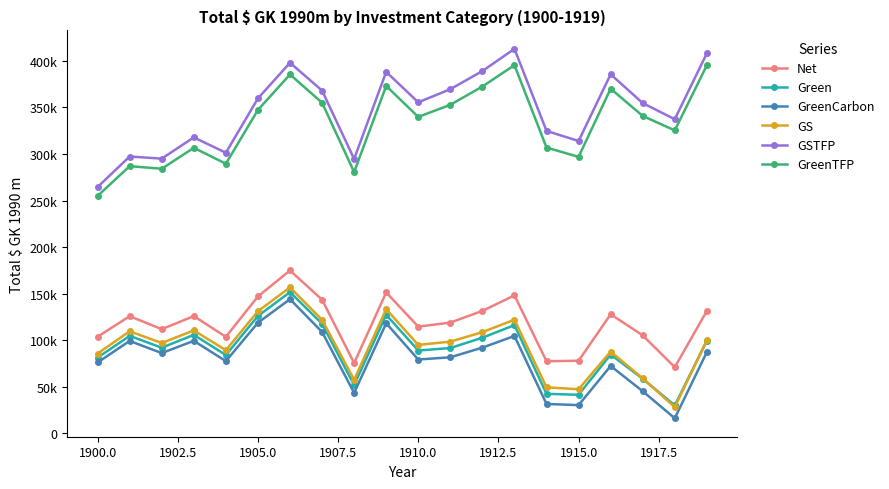

Reading left to right, what are all the values shown in this chart?

Net: 103729.0	125778.7	111828.1	125847.6	103612.5	147012.0	174876.0	143518.8	75424.1	151270.5	114544.6	118927.6	131473.0	148141.3	77360.6	77901.4	127834.0	105172.6	70952.9	131384.9
Green: 81240.8	104645.3	91869.2	105738.6	84040.2	125987.1	151633.6	117644.7	51765.7	127219.7	88893.4	91583.6	102634.0	116182.6	42356.7	41337.4	84588.2	58575.2	29881.4	99386.8
GreenCarbon: 76051.8	99187.4	86141.3	99295.7	77473.0	118778.2	144057.3	108844.0	43383.1	118212.5	79231.5	81617.0	92027.3	104519.4	31487.1	30226.9	72290.2	45157.8	16124.8	87187.3
GS: 85616.7	109564.8	96979.8	110510.2	89255.5	131142.0	156705.4	121875.1	57458.2	133314.0	94927.6	98404.6	108634.7	121987.7	49353.0	47276.3	87741.8	58955.8	28091.9	99985.6
GSTFP: 264578.4	297344.8	295028.5	317893.9	301373.2	359761.9	398102.7	368195.1	294697.9	388274.4	355571.7	369673.6	389143.4	412989.4	324839.9	313988.1	385658.2	354712.0	337376.6	408164.1
GreenTFP: 255013.5	286967.4	284190.0	306679.3	289590.7	347398.1	385454.6	355163.9	280622.8	373173.0	339875.6	352886.0	372536.1	395521.0	306973.9	296938.7	370206.6	340914.0	325409.5	395365.9